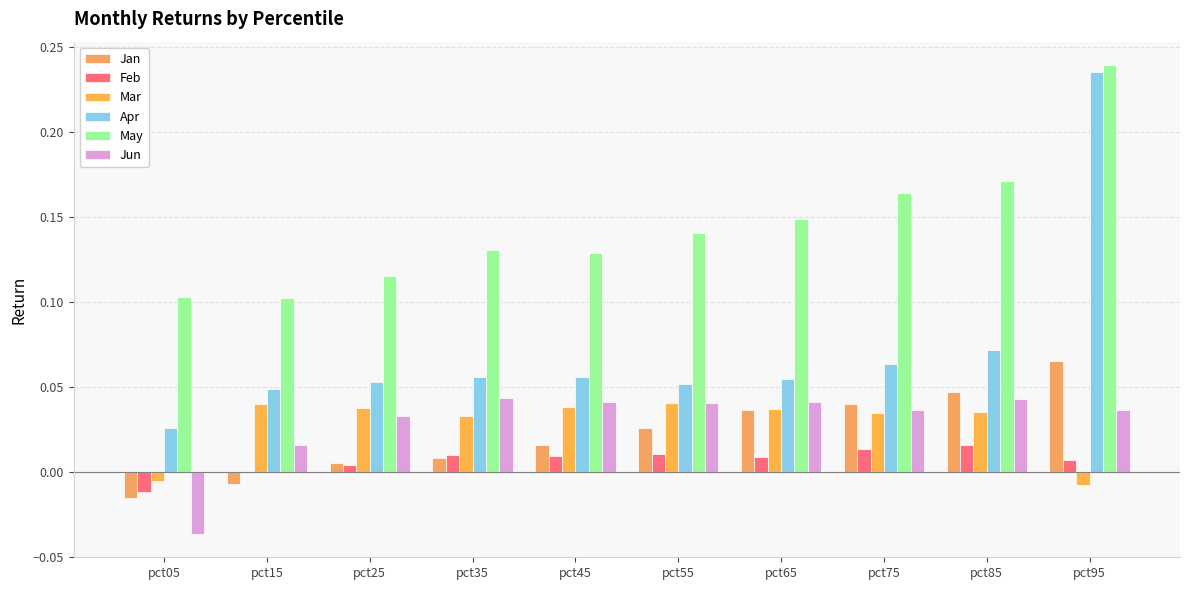

Is the value of Apr at pct75 greater than the value of Jan at pct05?

Yes